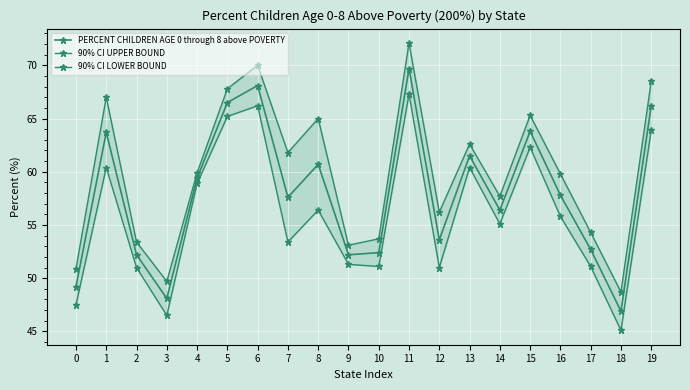

True or false: 90% CI UPPER BOUND has a value of 45.3 at 15.

False